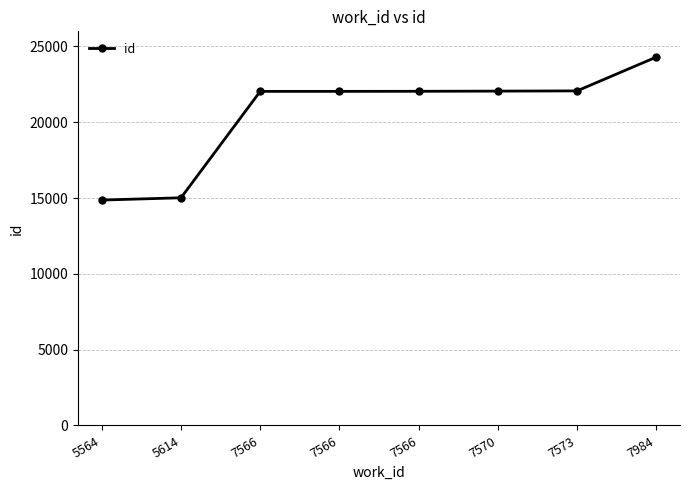

Which label corresponds to the smallest value in the chart?

5564